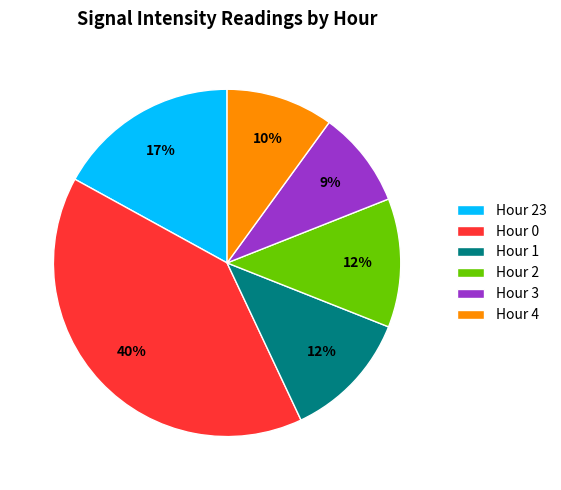

How many slices are in this pie chart?

6